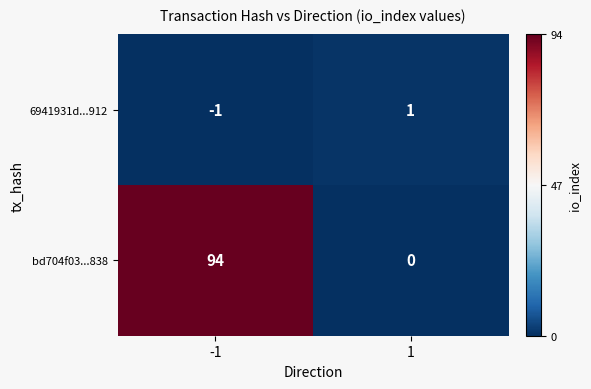

What is the total value across all series at 1?

1